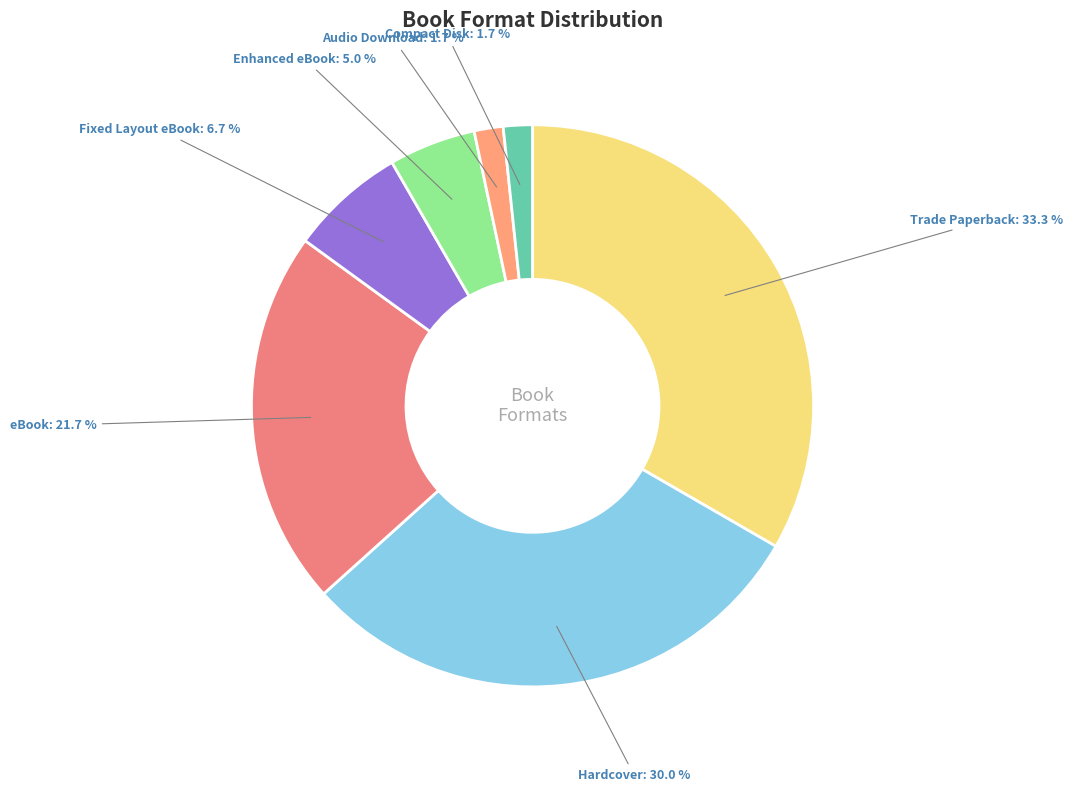

Rank the categories by value from lowest to highest.

Audio Download, Compact Disk, Enhanced eBook, Fixed Layout eBook, eBook, Hardcover, Trade Paperback